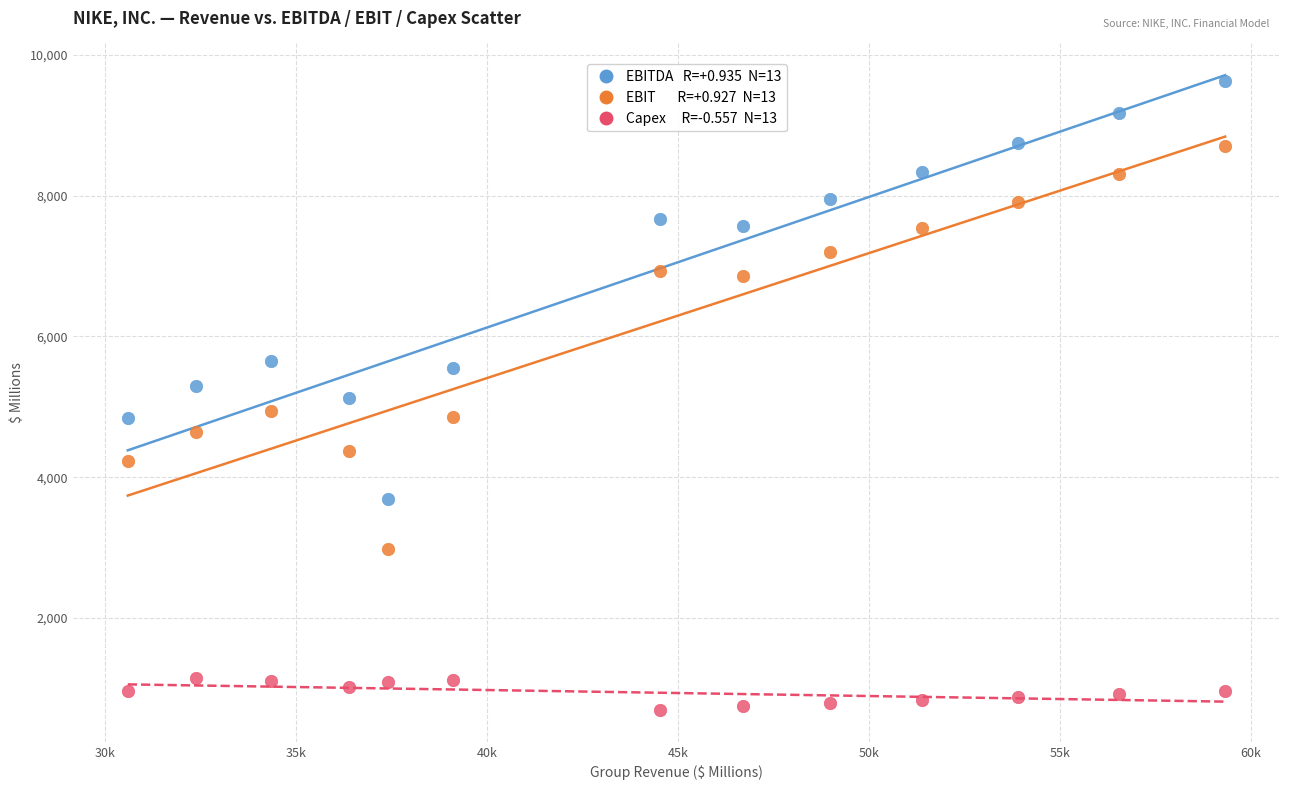

Across all data points, what is the range of X values (max minus min)?

28730.8